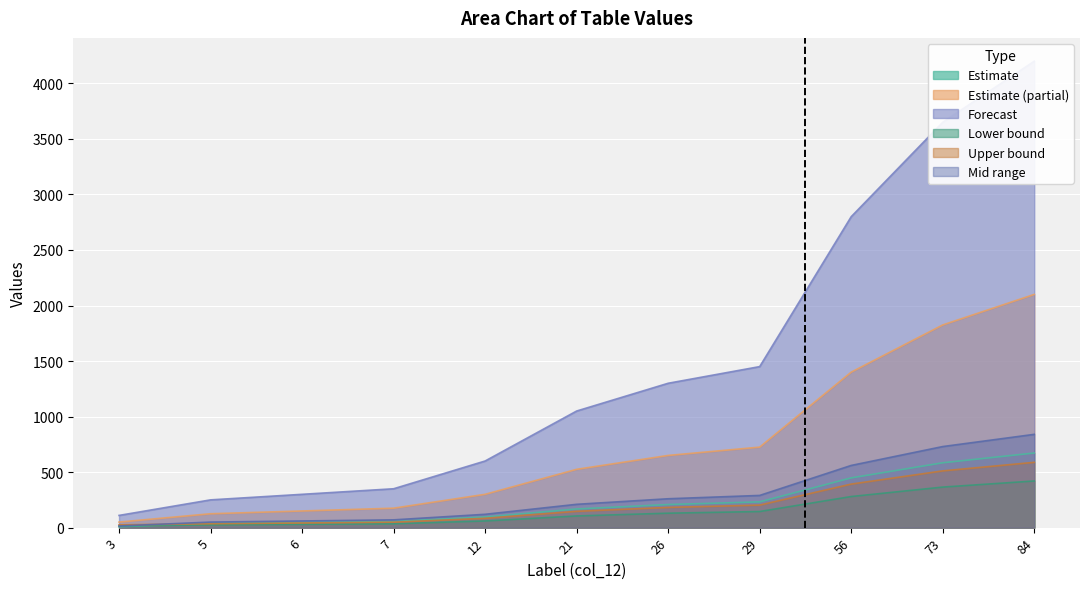

At which category is the sum across all series the highest?

84